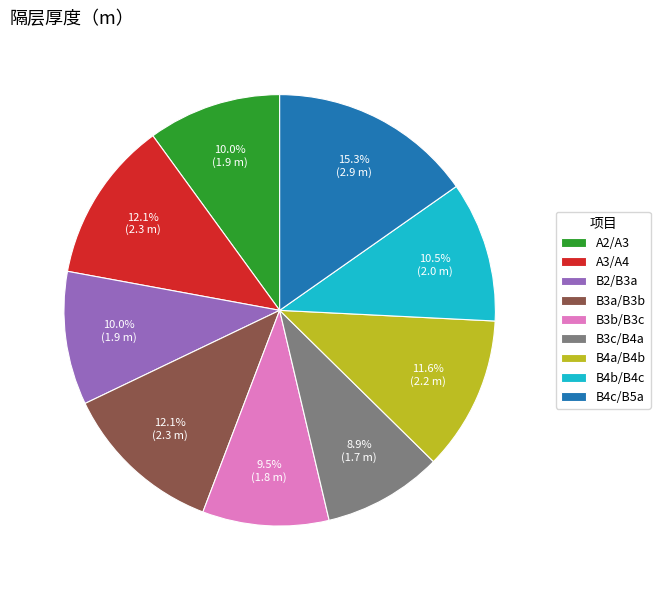

Combined, what portion of the pie is B3b/B3c and B2/B3a?

19.5%